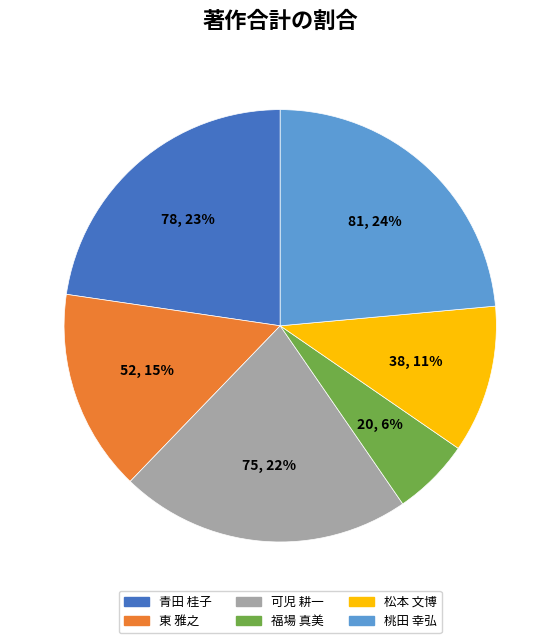

Do 青田 桂子 and 桃田 幸弘 together represent more than half of the pie?

No